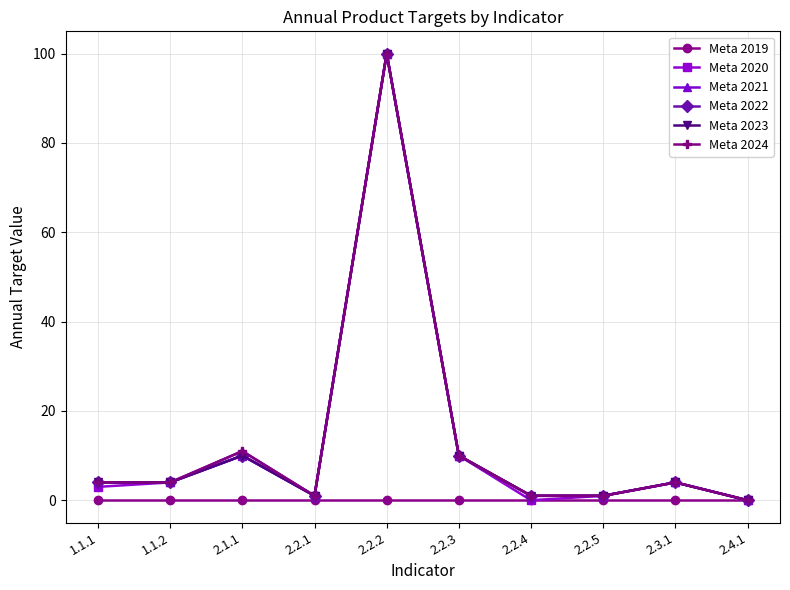

True or false: Meta 2021 and Meta 2024 intersect in this chart.

False